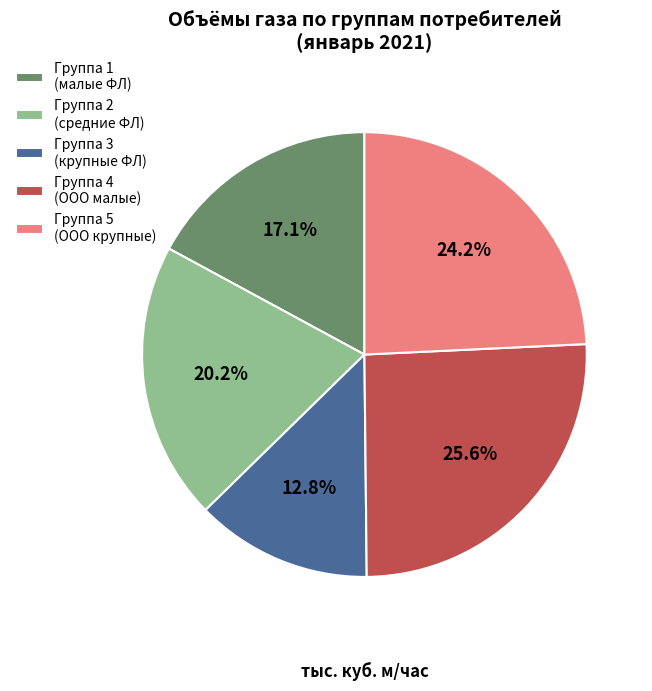

Which category has the smallest portion of the pie?

Группа 3 (крупные ФЛ)